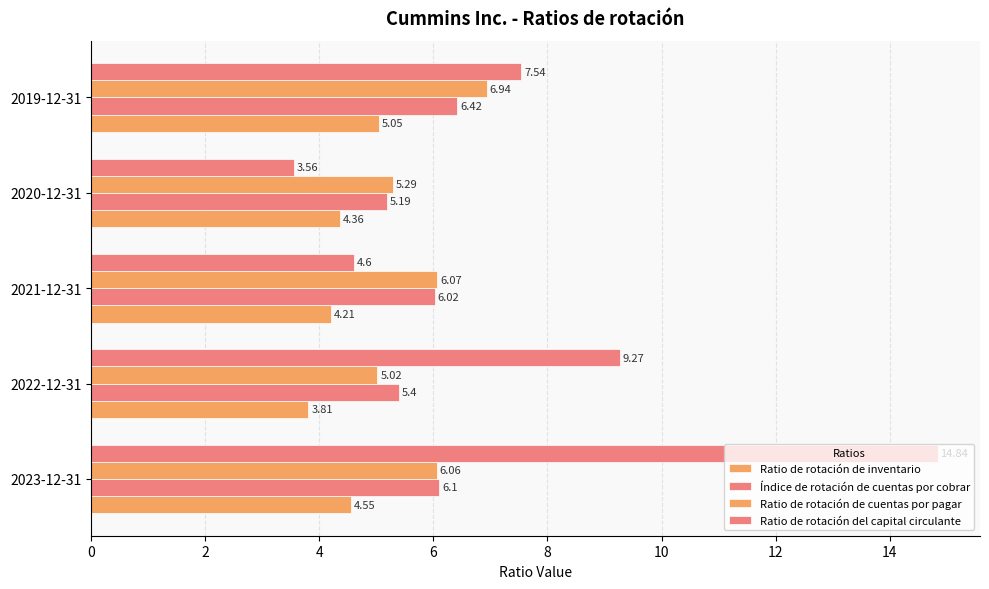

How many data points in Índice de rotación de cuentas por cobrar are above 6?

3